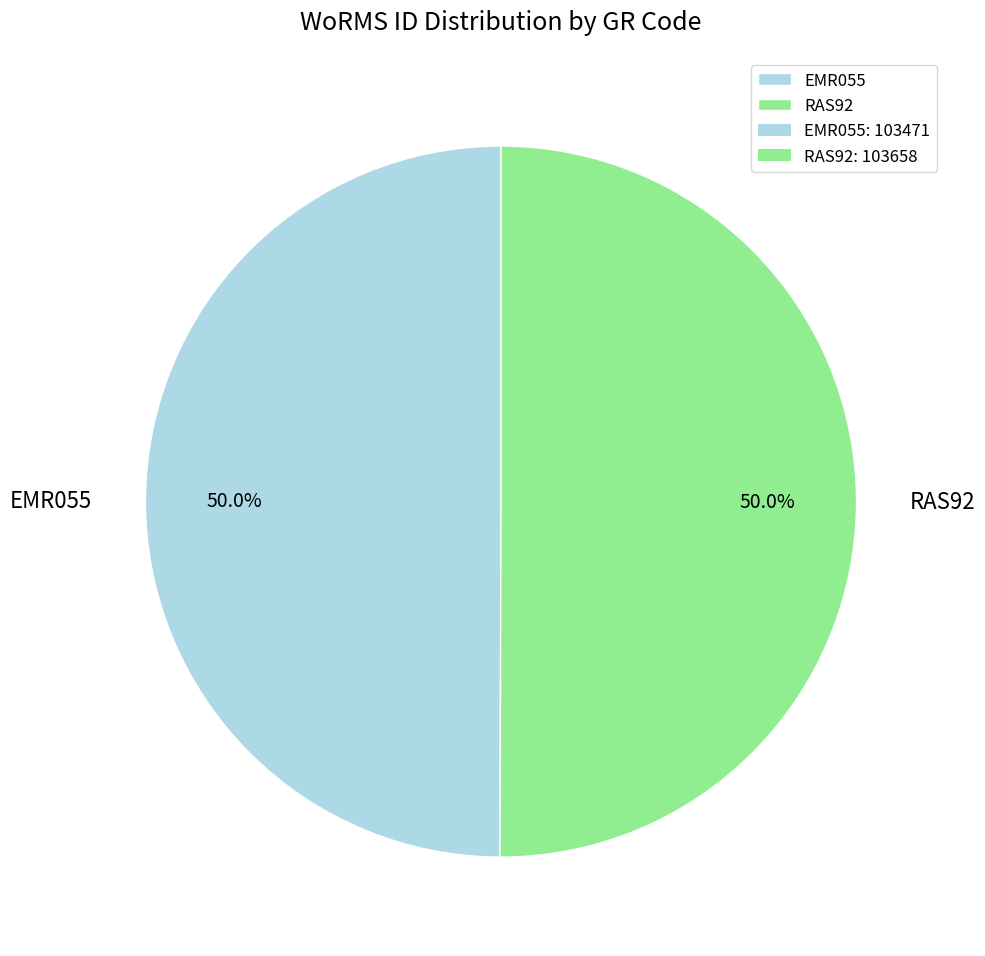

To the nearest percent, what is the combined percentage of EMR055 and RAS92?

100%